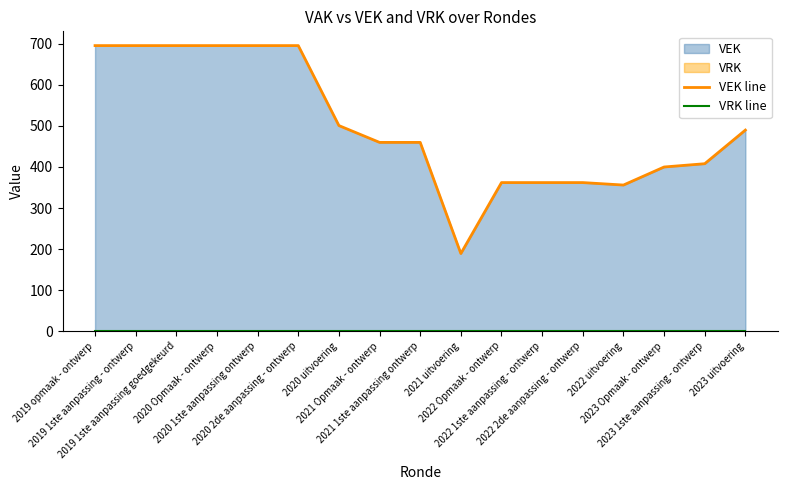

The value of VRK line at 2022 uitvoering is 0. True or false?

True